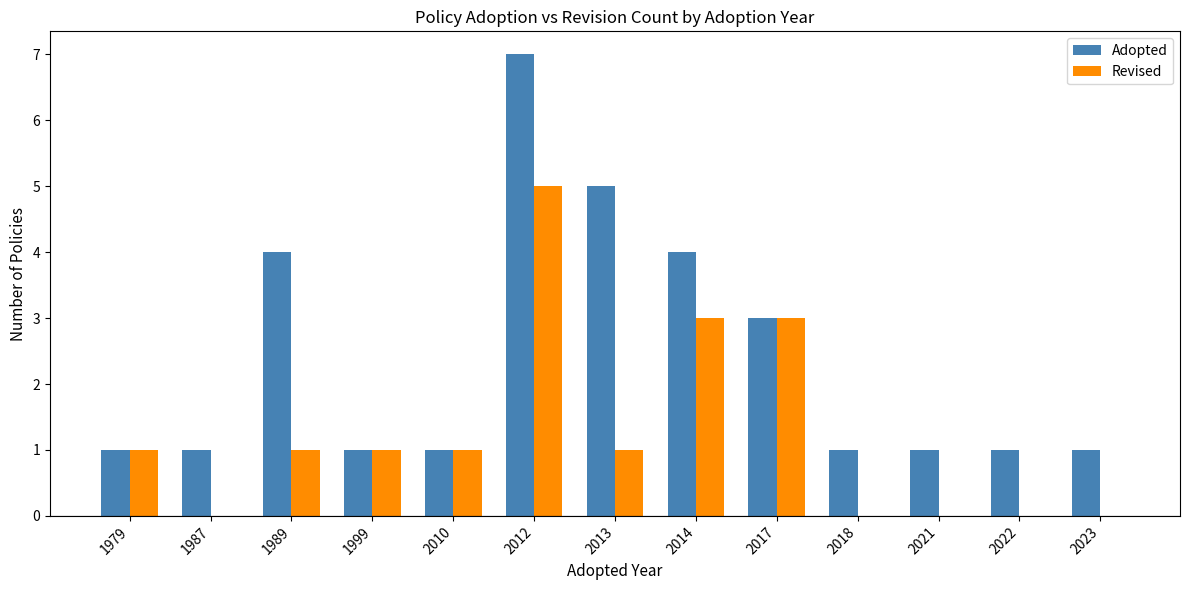

What is the sum of the Revised values at 2022 and 2012?

5